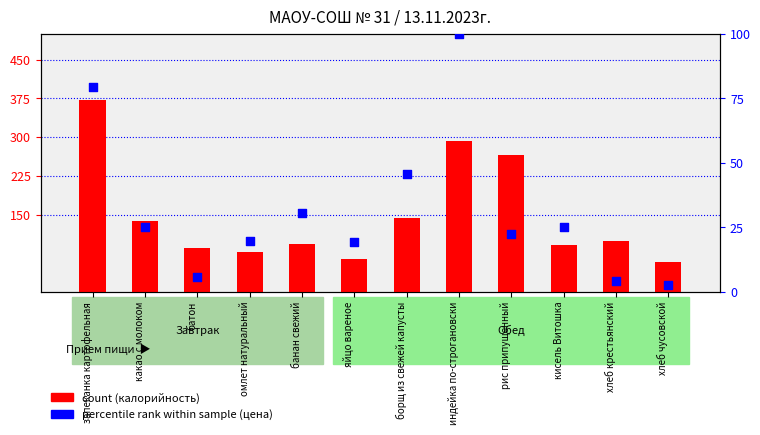

At which category is the sum across all series the highest?

запеканка картофельная